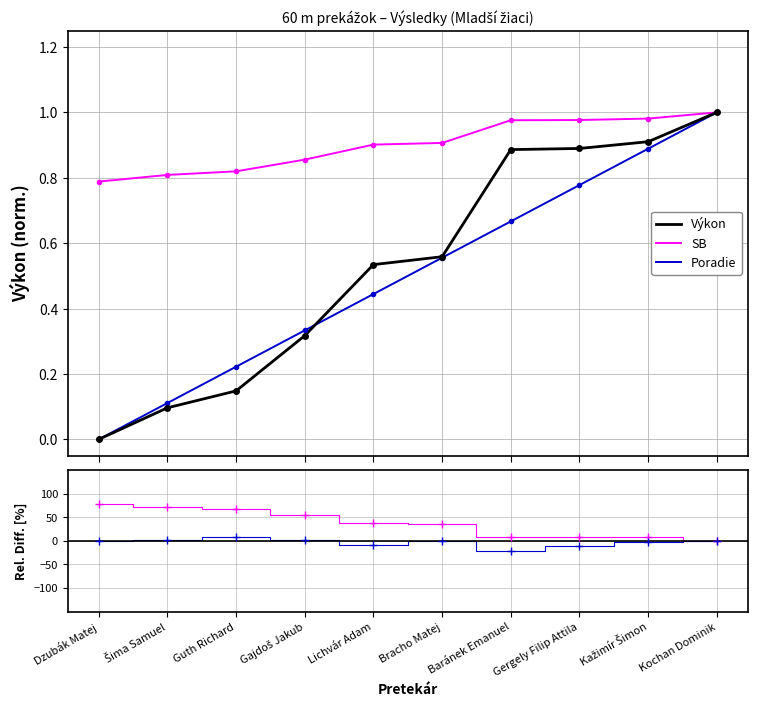

What is the sum of the Poradie values at Kochan Dominik and Gajdoš Jakub?

1.6